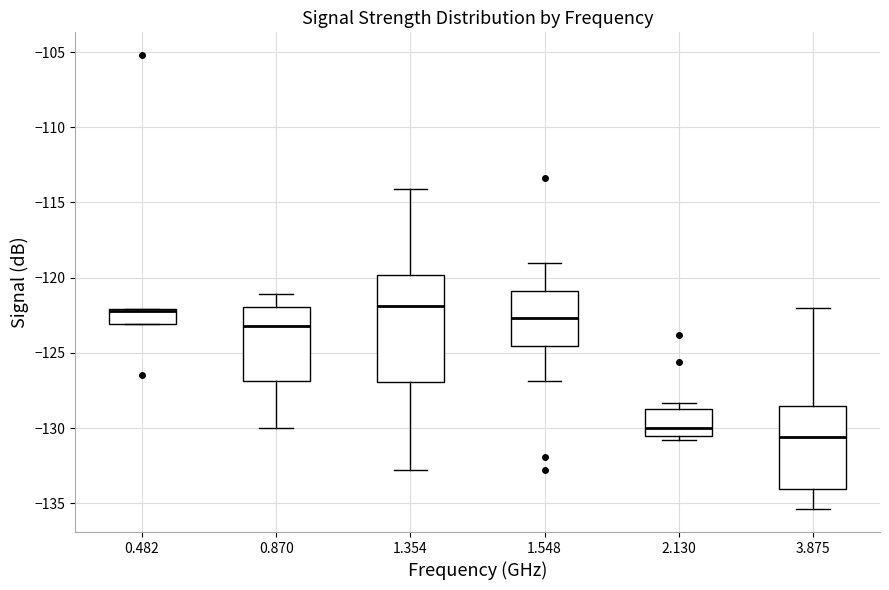

Which box is the tallest, from its lower edge to its upper edge?

1.354